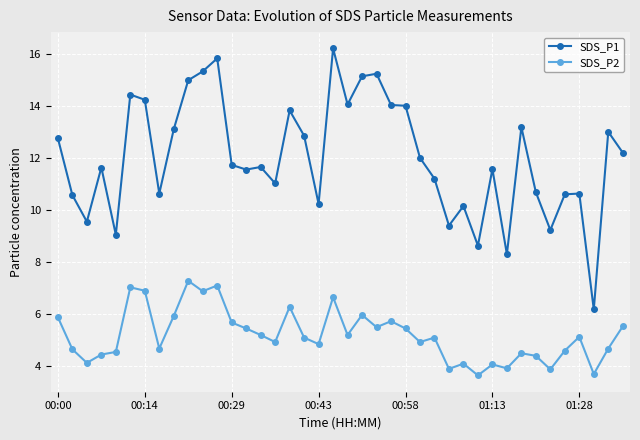

What is the value of the SDS_P2 point at the 1st from the left?

5.9